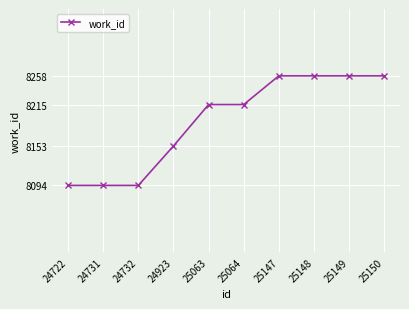

Where is the data nearest to the value 8176?

24923